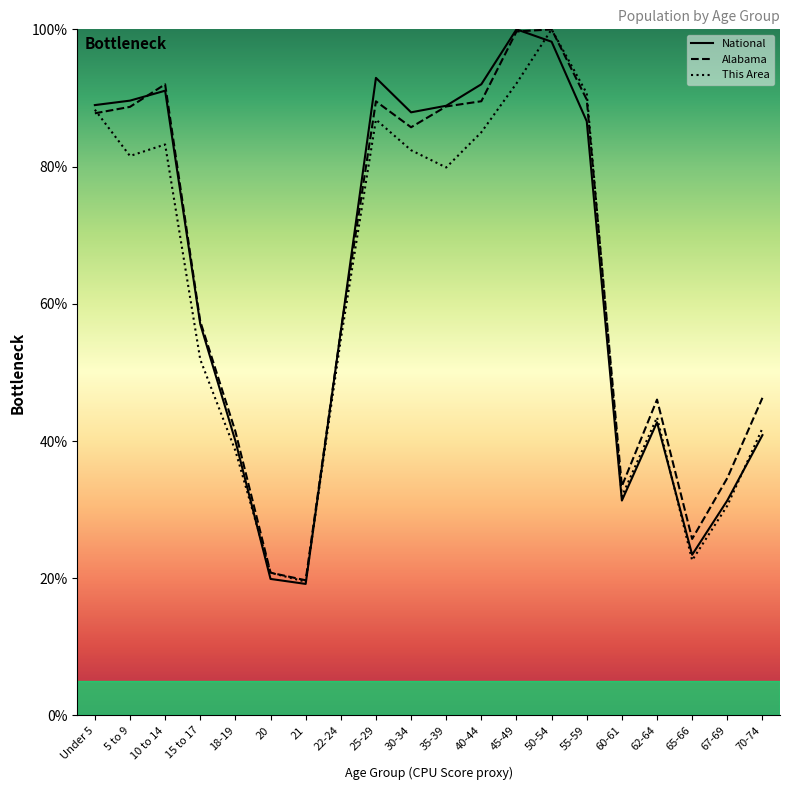

What is the difference between the maximum and minimum values in the National series?

80.8